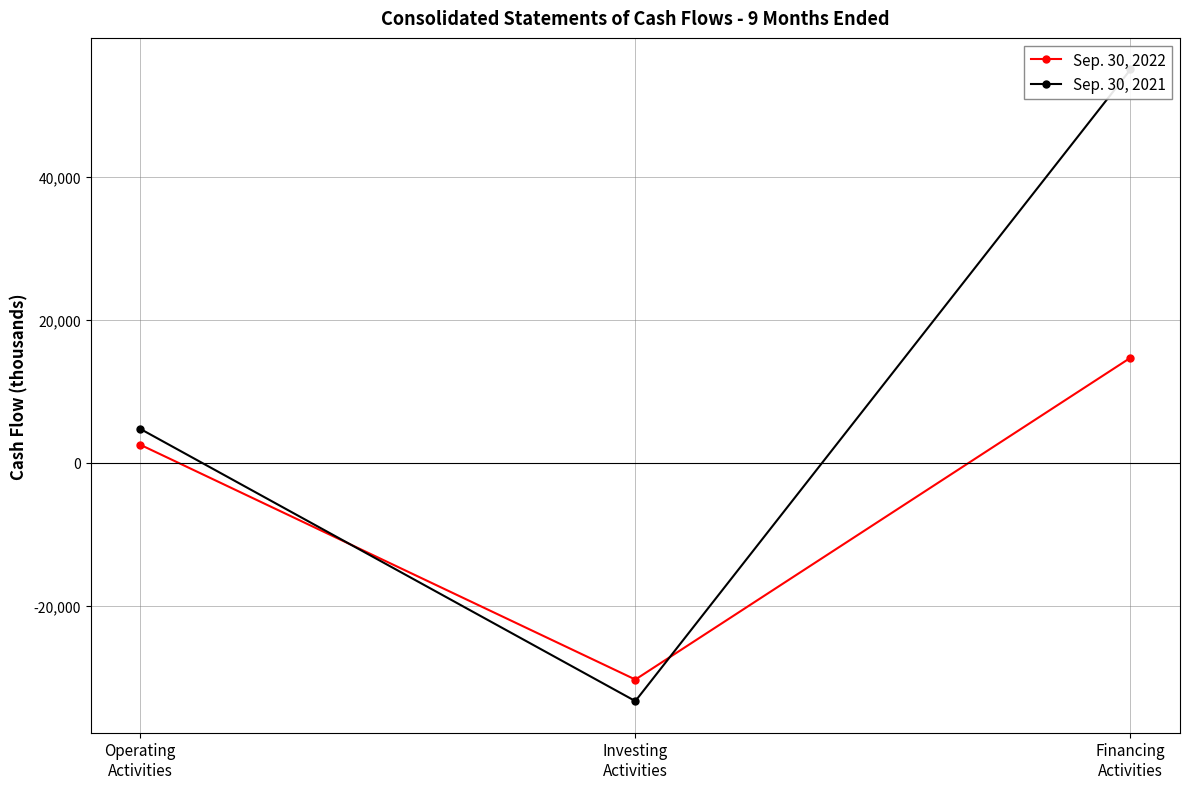

List the series in order of their peak value, highest first.

Sep. 30, 2021, Sep. 30, 2022